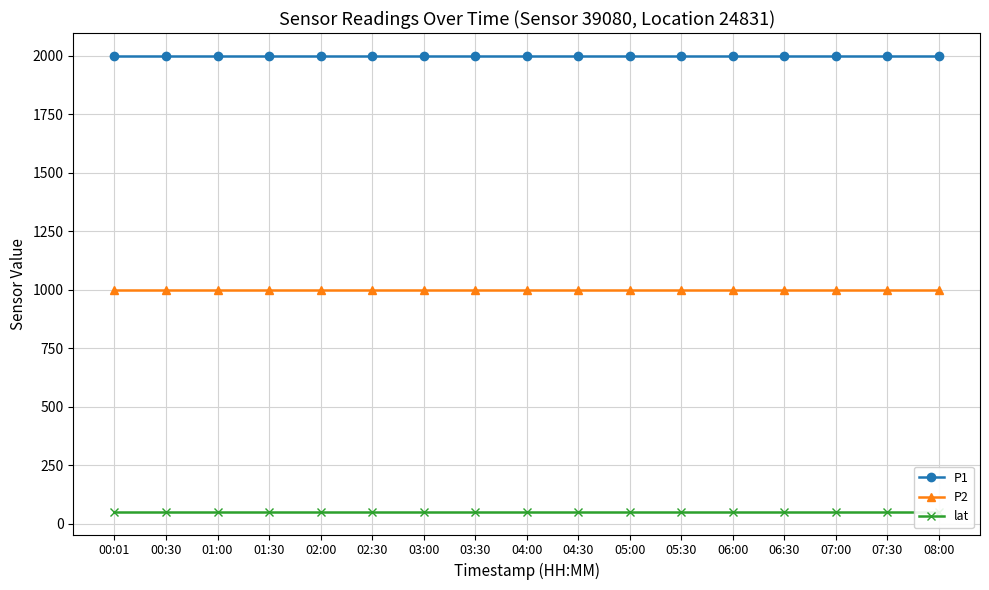

What are all the series names shown in the legend?

P1, P2, lat